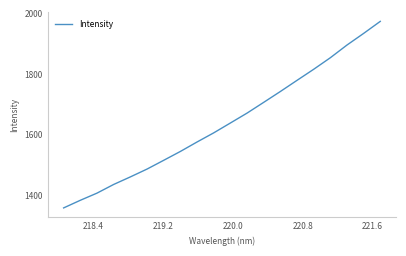

True or false: there are more than 0 points higher than both neighbors.

False